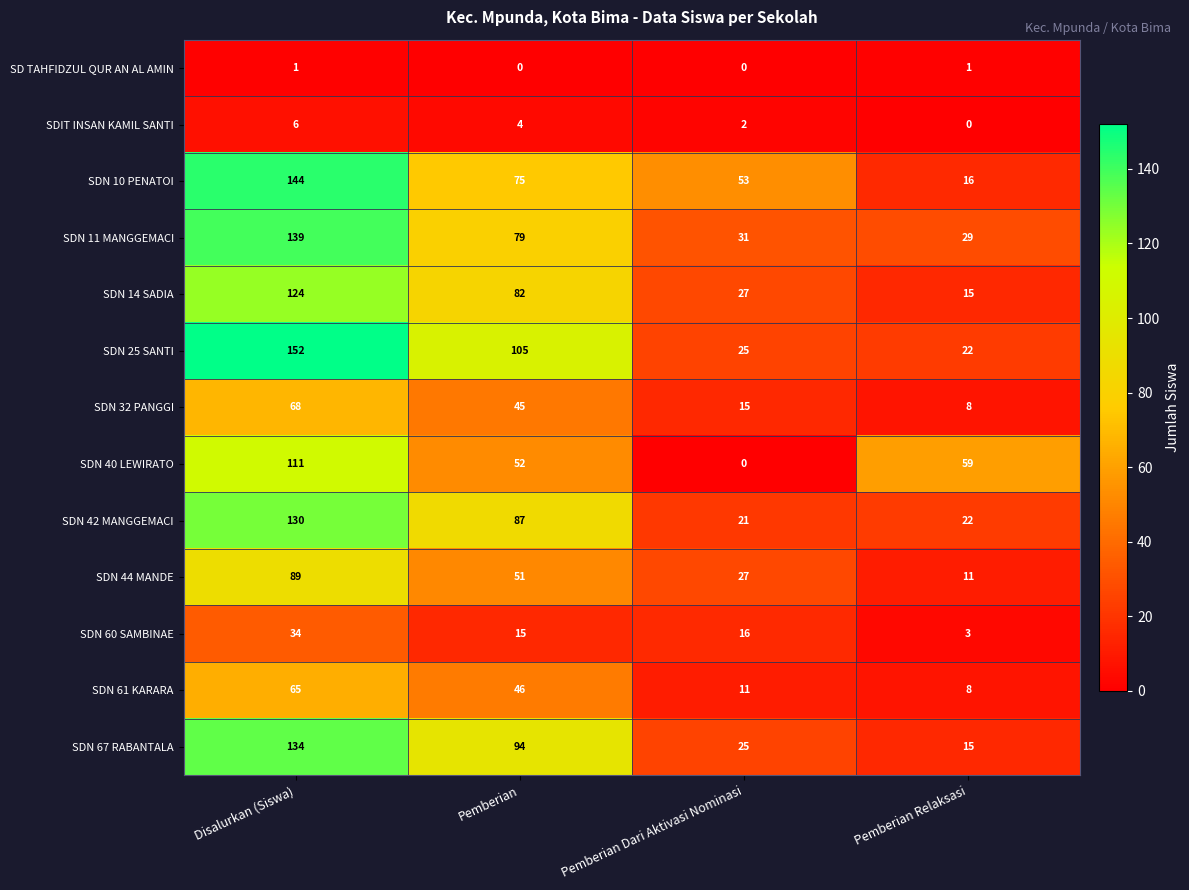

What is the average value of the SDN 67 RABANTALA series?

67